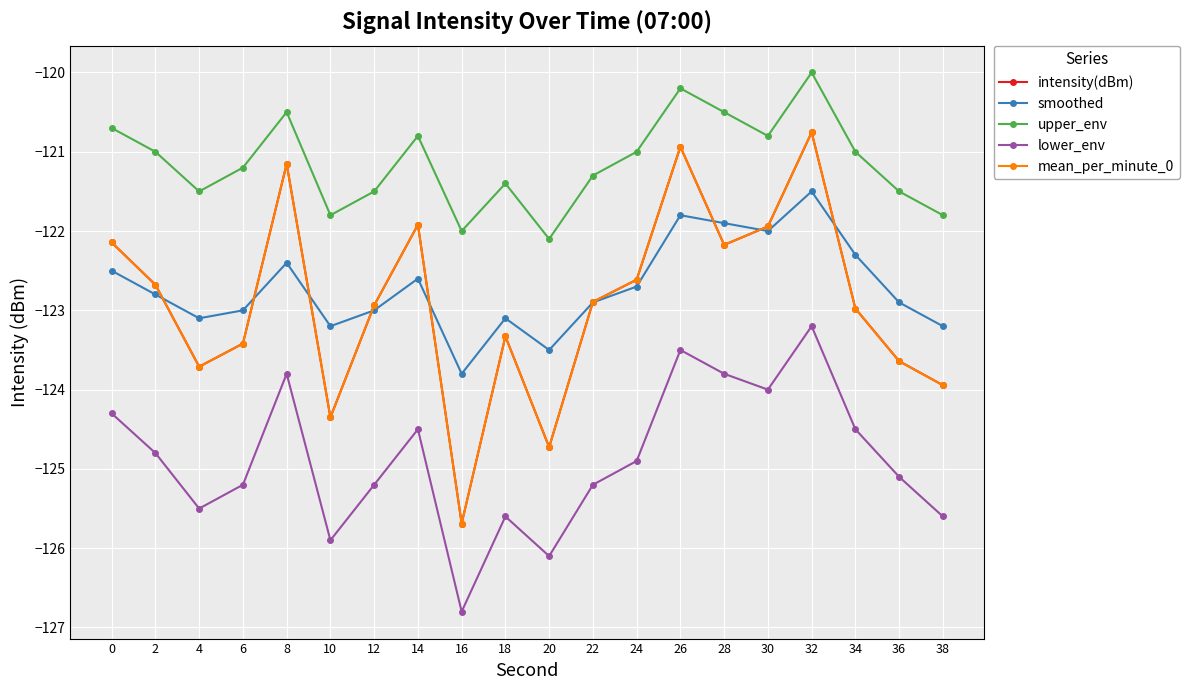

Between 26 and 20, which is larger?

26